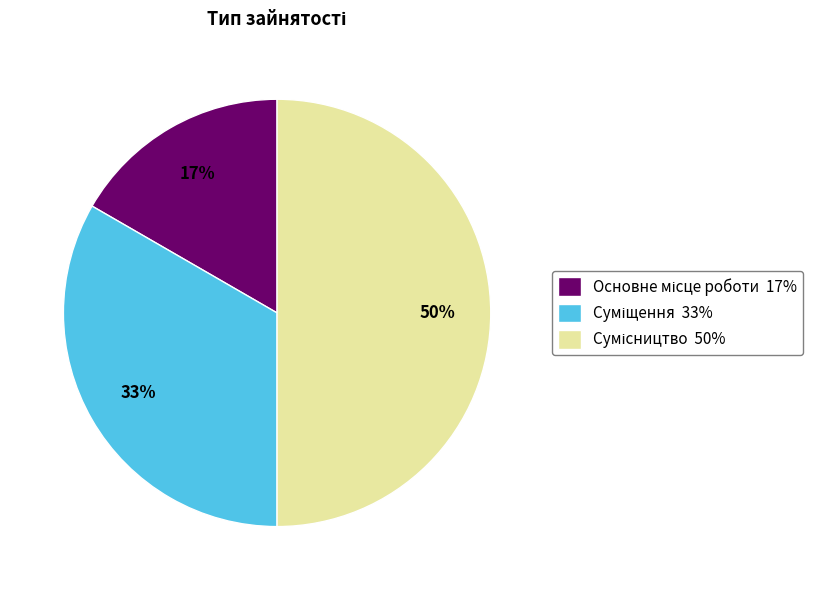

To the nearest percent, what is the difference between the largest and smallest slice percentages?

33%